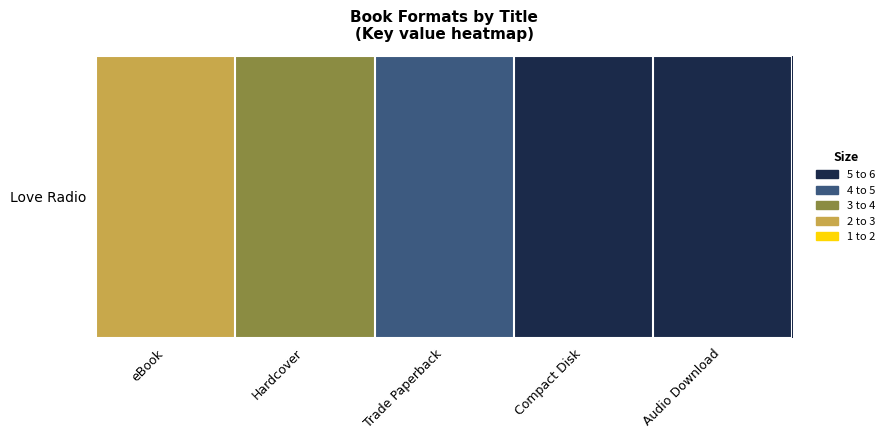

Approximately how many times larger is the value at eBook compared to Trade Paperback?

0.3